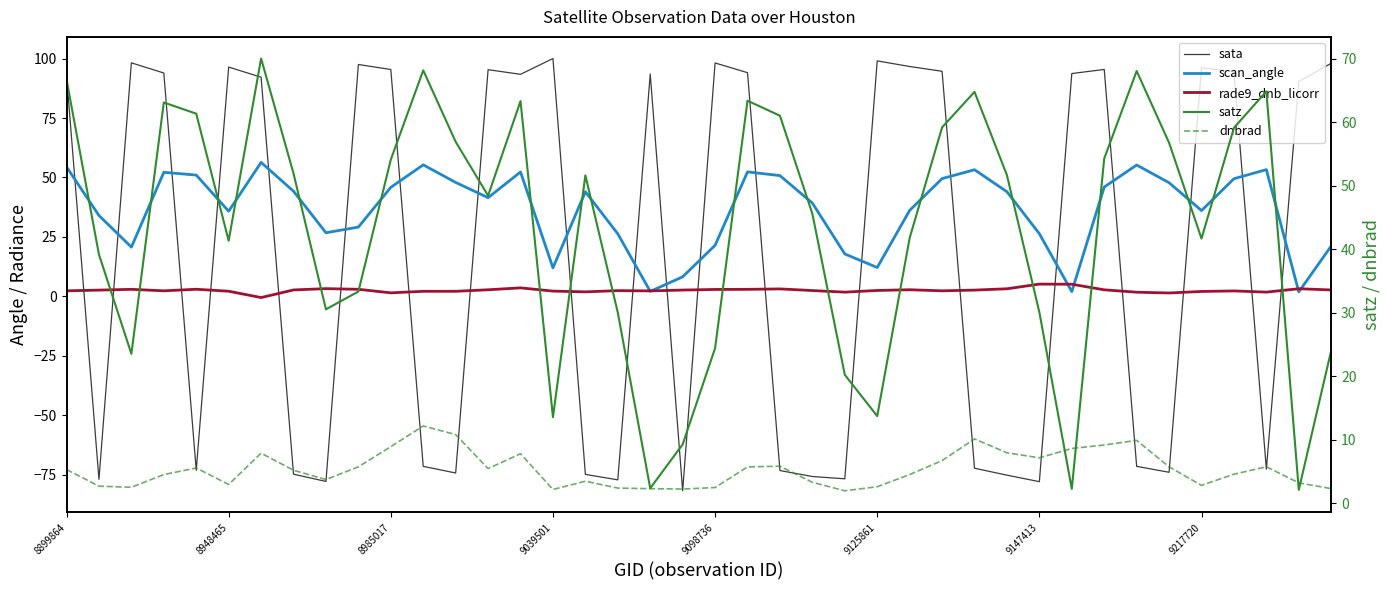

At how many categories does at least one series exceed -2?

40